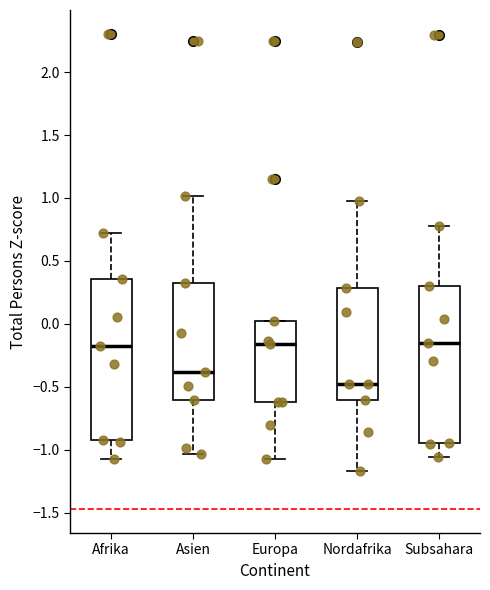

Reading left to right, read every box against the y-axis: the position of its median line, the range the box covers, and the ends of its whiskers. The values are not printed on the chart, so give them approximately, as read against the axis.

Afrika: median -0.20, box -0.90 to 0.35, whiskers -1.10 to 0.75
Asien: median -0.40, box -0.60 to 0.30, whiskers -1.05 to 1.00
Europa: median -0.15, box -0.60 to 0.00, whiskers -1.05 to 0.00
Nordafrika: median -0.50, box -0.60 to 0.30, whiskers -1.15 to 1.00
Subsahara: median -0.15, box -0.95 to 0.30, whiskers -1.05 to 0.80